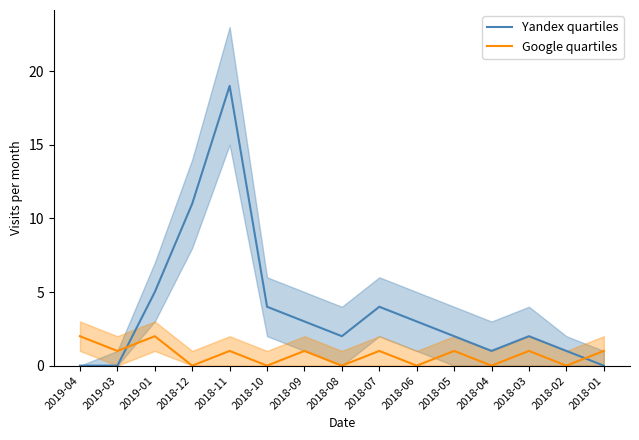

Reading left to right, extract all data points from this chart.

Yandex quartiles: 2019-04=0	2019-03=0	2019-01=5	2018-12=11	2018-11=19	2018-10=4	2018-09=3	2018-08=2	2018-07=4	2018-06=3	2018-05=2	2018-04=1	2018-03=2	2018-02=1	2018-01=0
Google quartiles: 2019-04=2	2019-03=1	2019-01=2	2018-12=0	2018-11=1	2018-10=0	2018-09=1	2018-08=0	2018-07=1	2018-06=0	2018-05=1	2018-04=0	2018-03=1	2018-02=0	2018-01=1